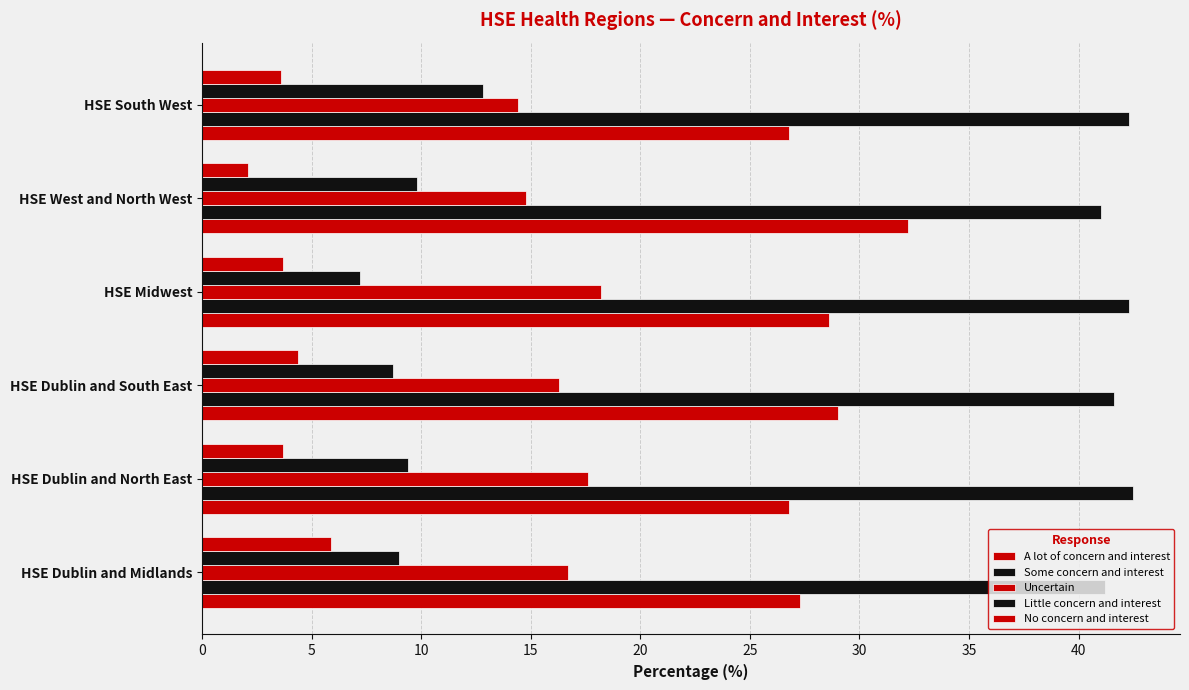

How many series are shown in this chart?

5